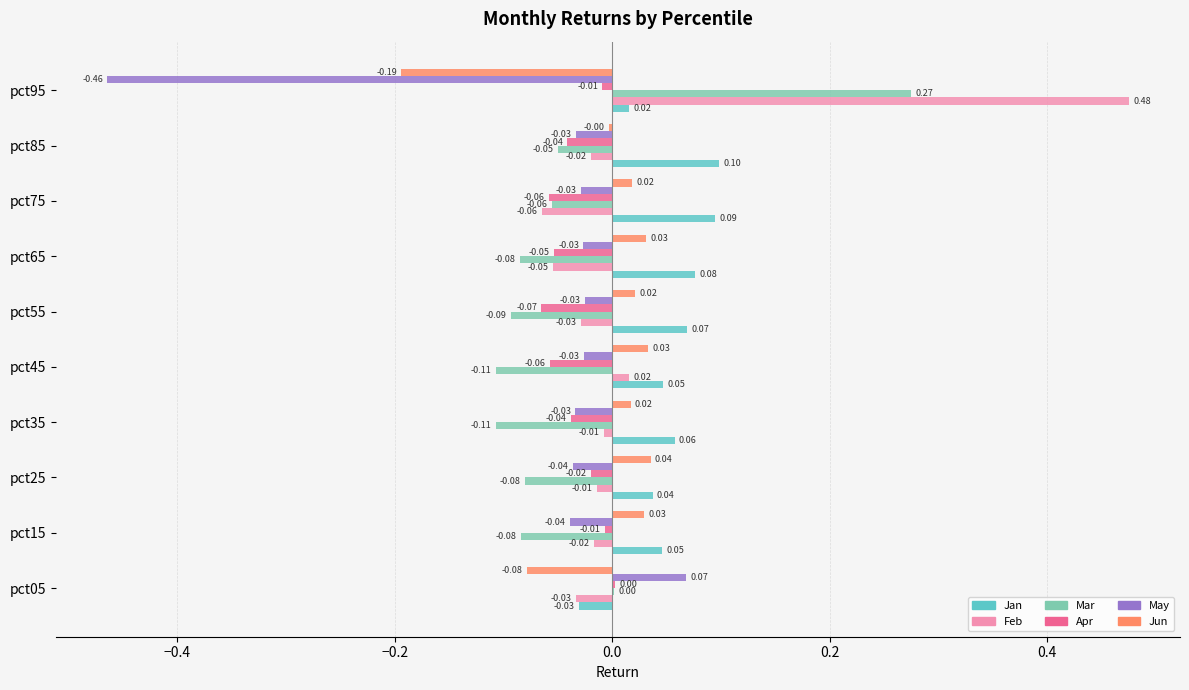

Which series has the largest total across all categories?

Jan